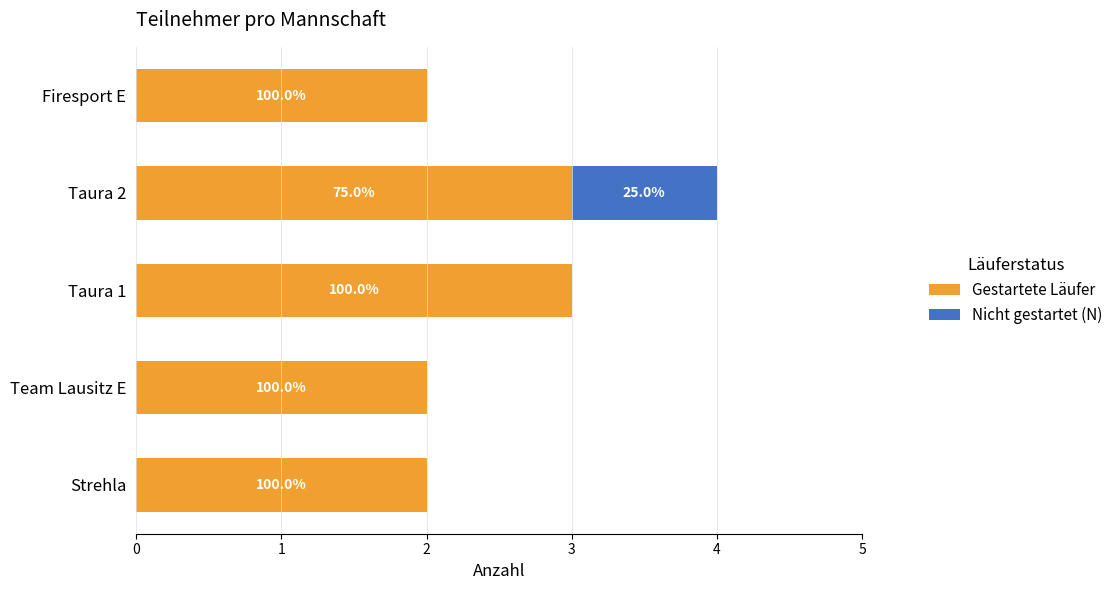

What are all the series names shown in the legend?

Gestartete Läufer, Nicht gestartet (N)